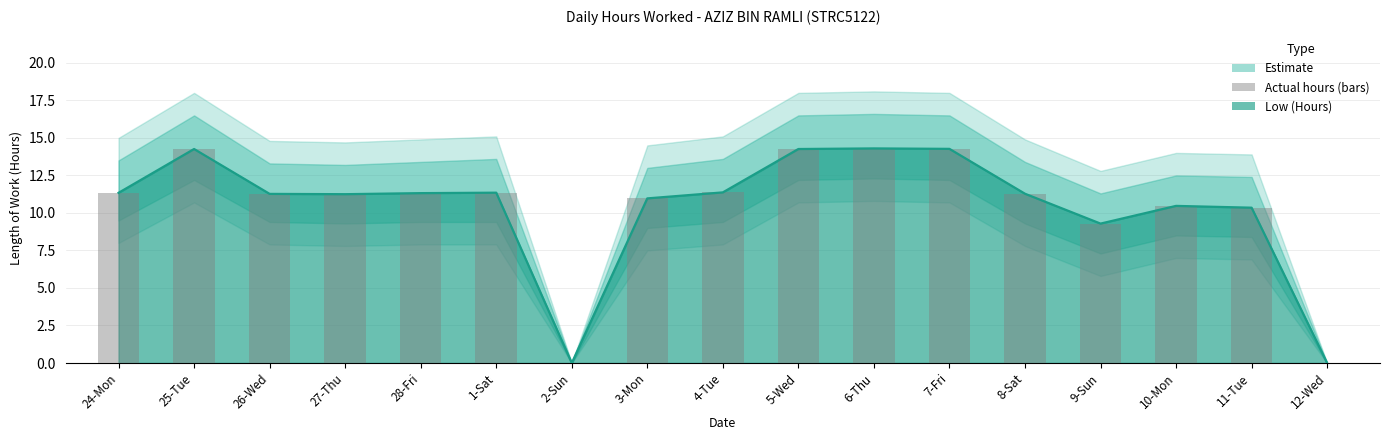

Reading right to left, list all the values displayed in this chart.

12-Wed=0.0	11-Tue=10.3	10-Mon=10.5	9-Sun=9.3	8-Sat=11.3	7-Fri=14.3	6-Thu=14.3	5-Wed=14.3	4-Tue=11.4	3-Mon=11.0	2-Sun=0.0	1-Sat=11.3	28-Fri=11.3	27-Thu=11.2	26-Wed=11.3	25-Tue=14.3	24-Mon=11.3